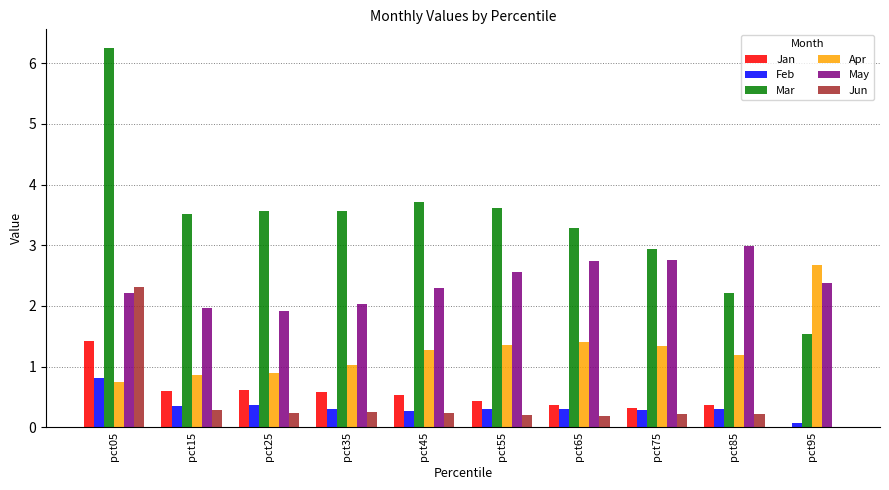

Is it true that Feb equals 0.5 at pct75?

False